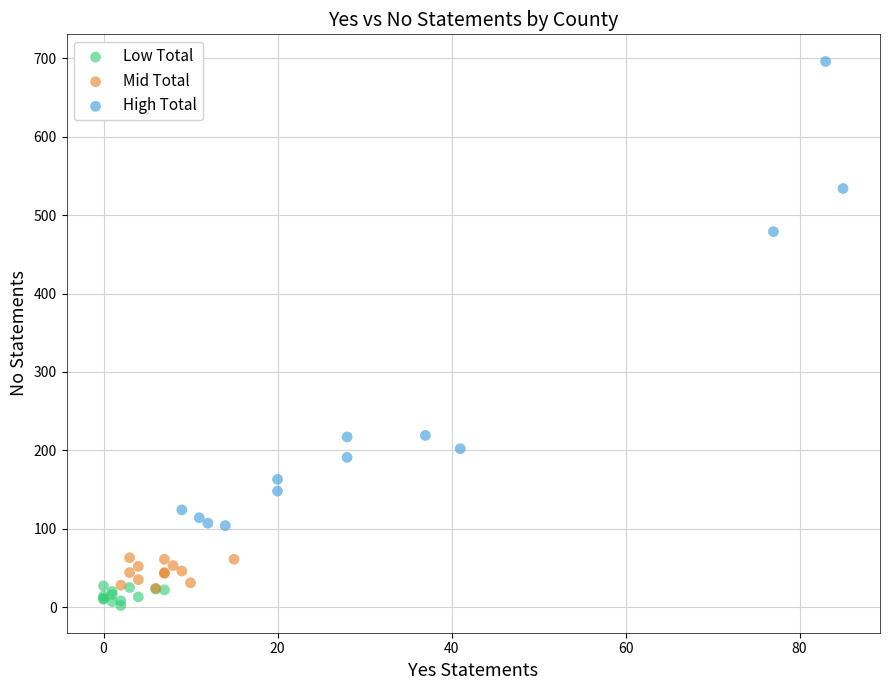

Which series has the widest spread of Y values?

High Total